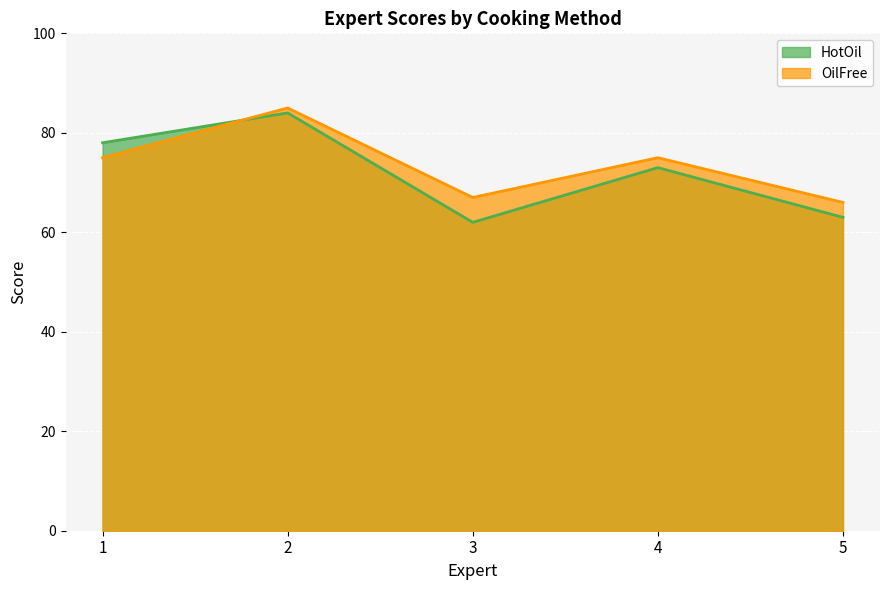

Which label corresponds to the smallest value in the chart?

3